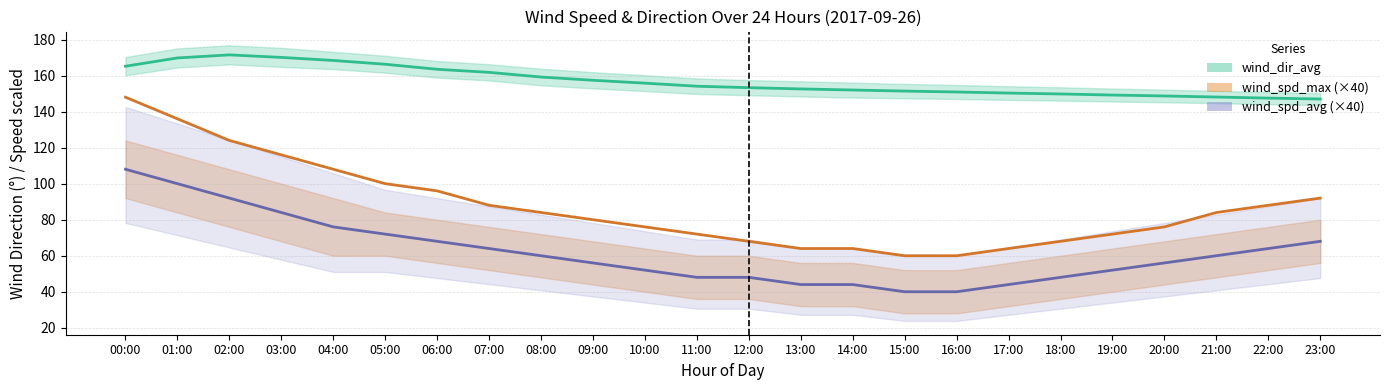

Which series has the largest total across all categories?

wind_dir_avg